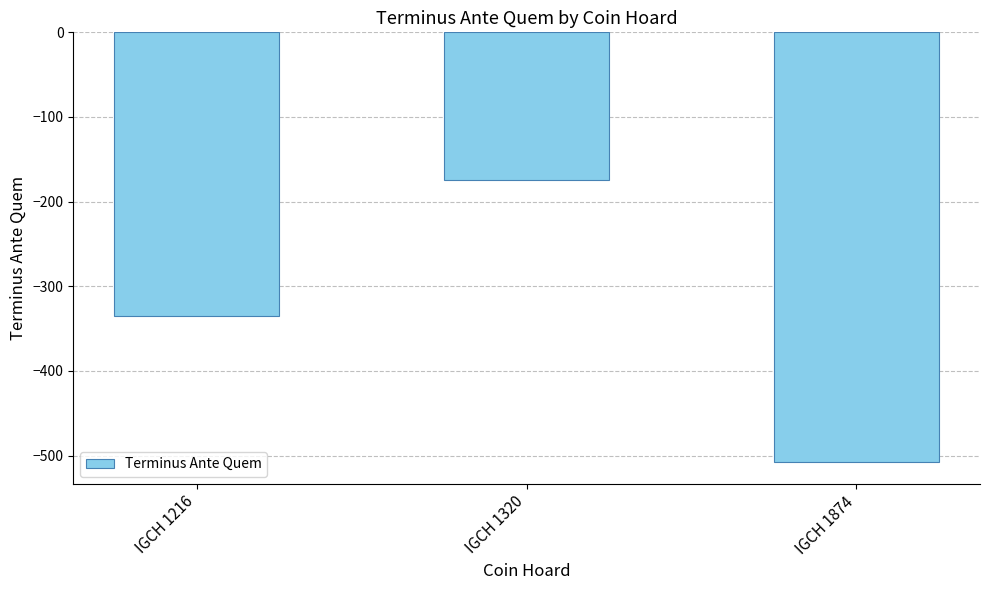

Reading right to left, what are all the values shown in this chart?

IGCH 1874=-508	IGCH 1320=-175	IGCH 1216=-335